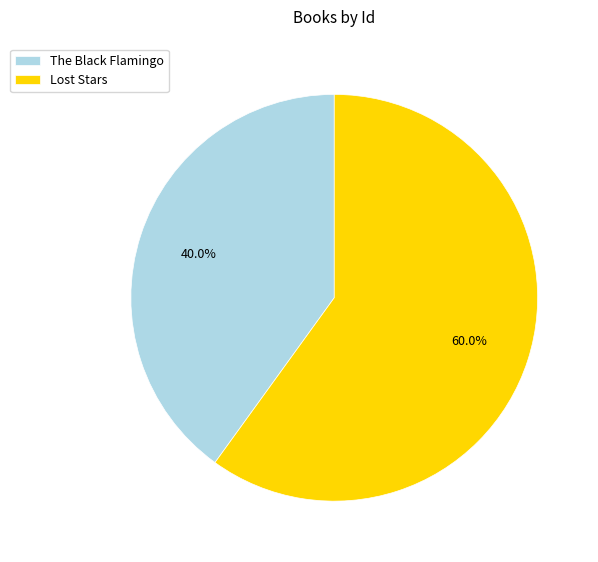

What percentage is the Lost Stars slice, to the nearest percent?

60%